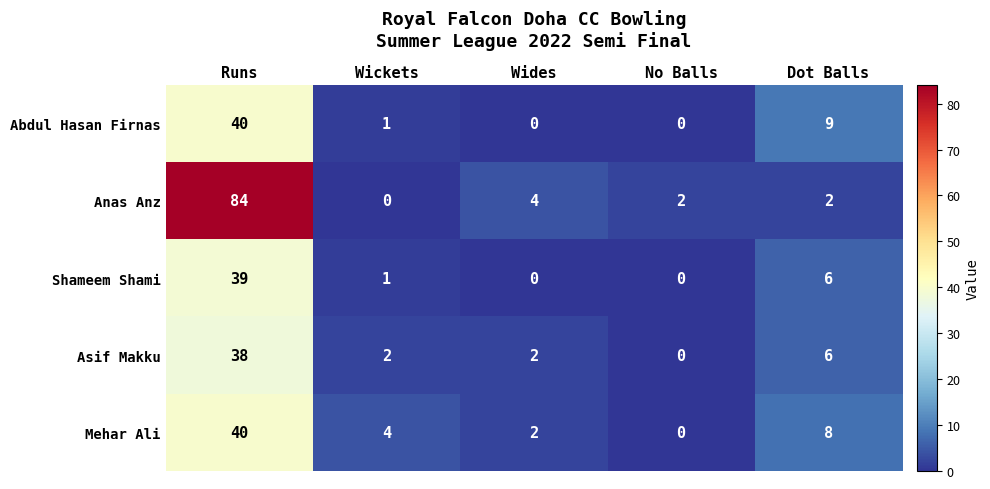

Reading right to left, list all the values displayed in this chart.

Abdul Hasan Firnas: Dot Balls=9	No Balls=0	Wides=0	Wickets=1	Runs=40
Anas Anz: Dot Balls=2	No Balls=2	Wides=4	Wickets=0	Runs=84
Shameem Shami: Dot Balls=6	No Balls=0	Wides=0	Wickets=1	Runs=39
Asif Makku: Dot Balls=6	No Balls=0	Wides=2	Wickets=2	Runs=38
Mehar Ali: Dot Balls=8	No Balls=0	Wides=2	Wickets=4	Runs=40